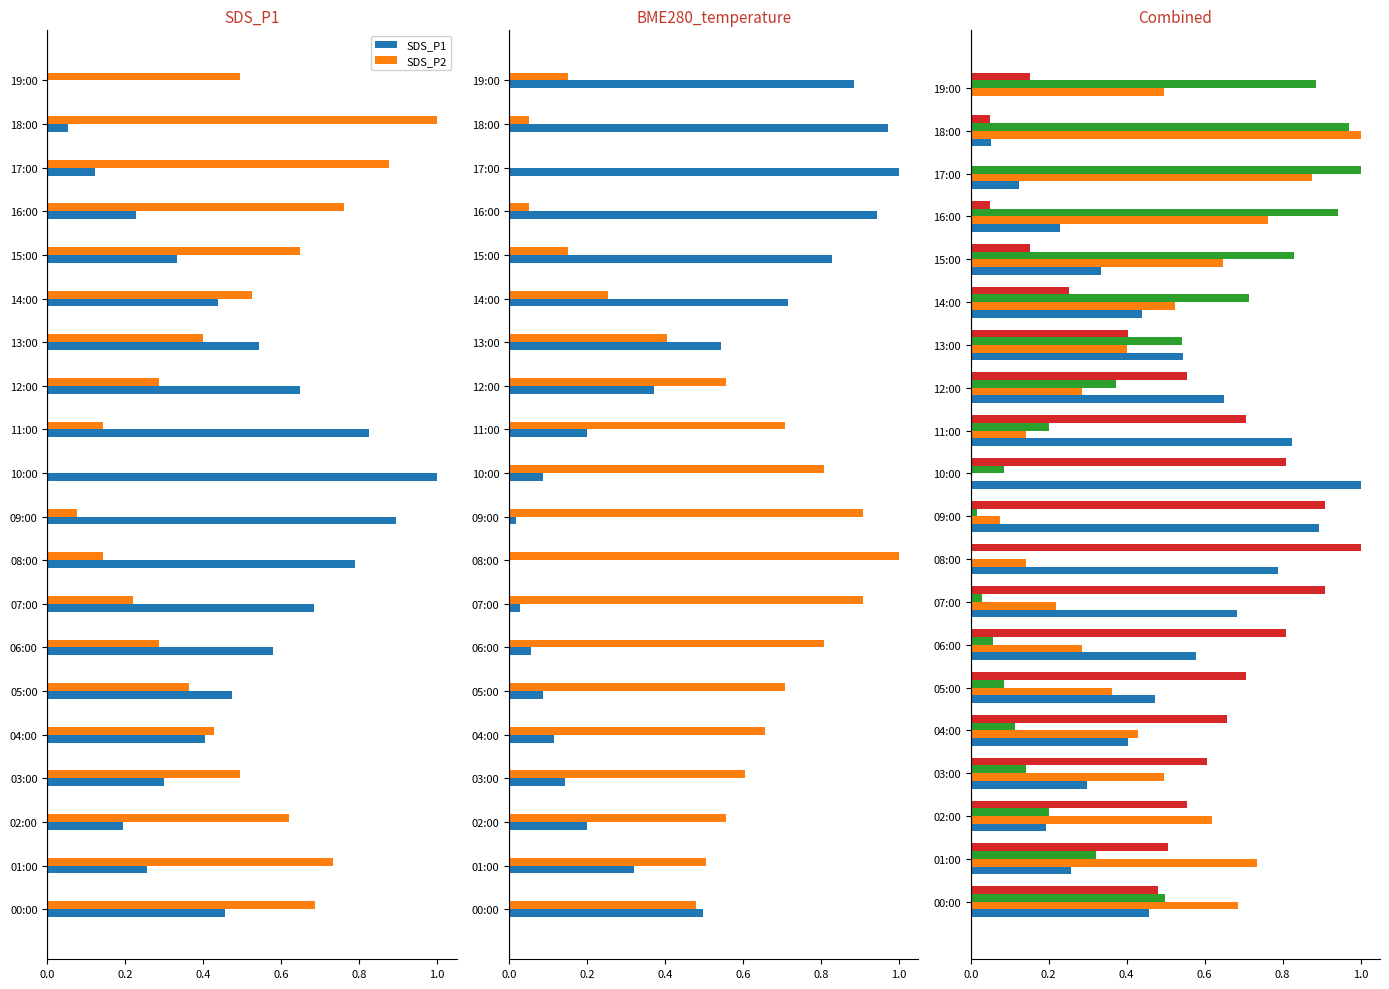

How many values in BME280_temperature are above zero?

19